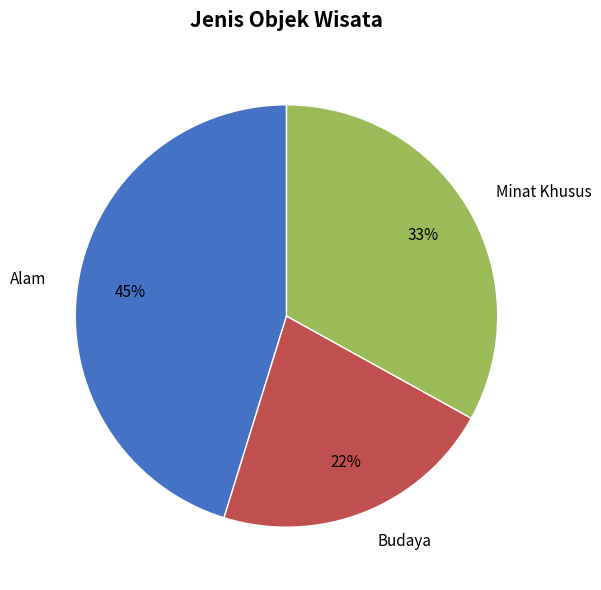

What is the largest slice in the pie chart?

Alam